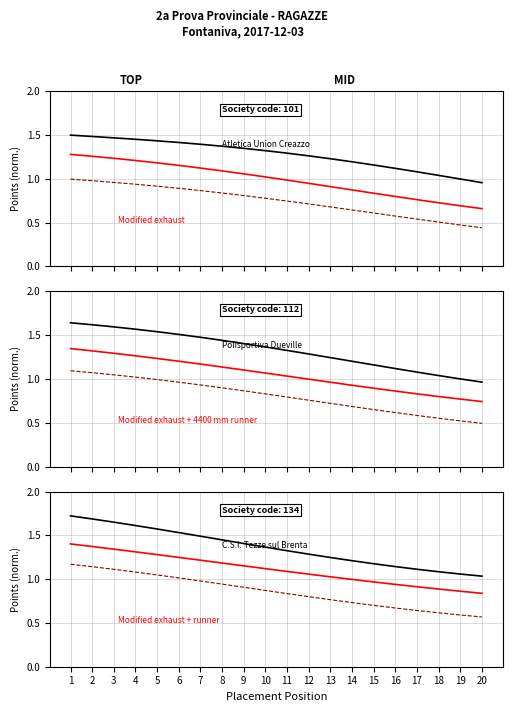

How many data points in Atletica Union Creazzo are above 1?

18